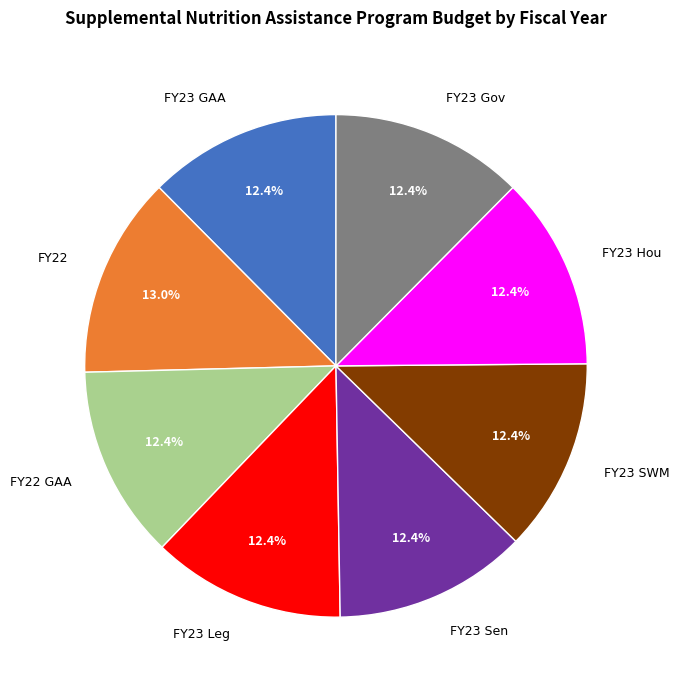

Does any single category account for the majority?

No